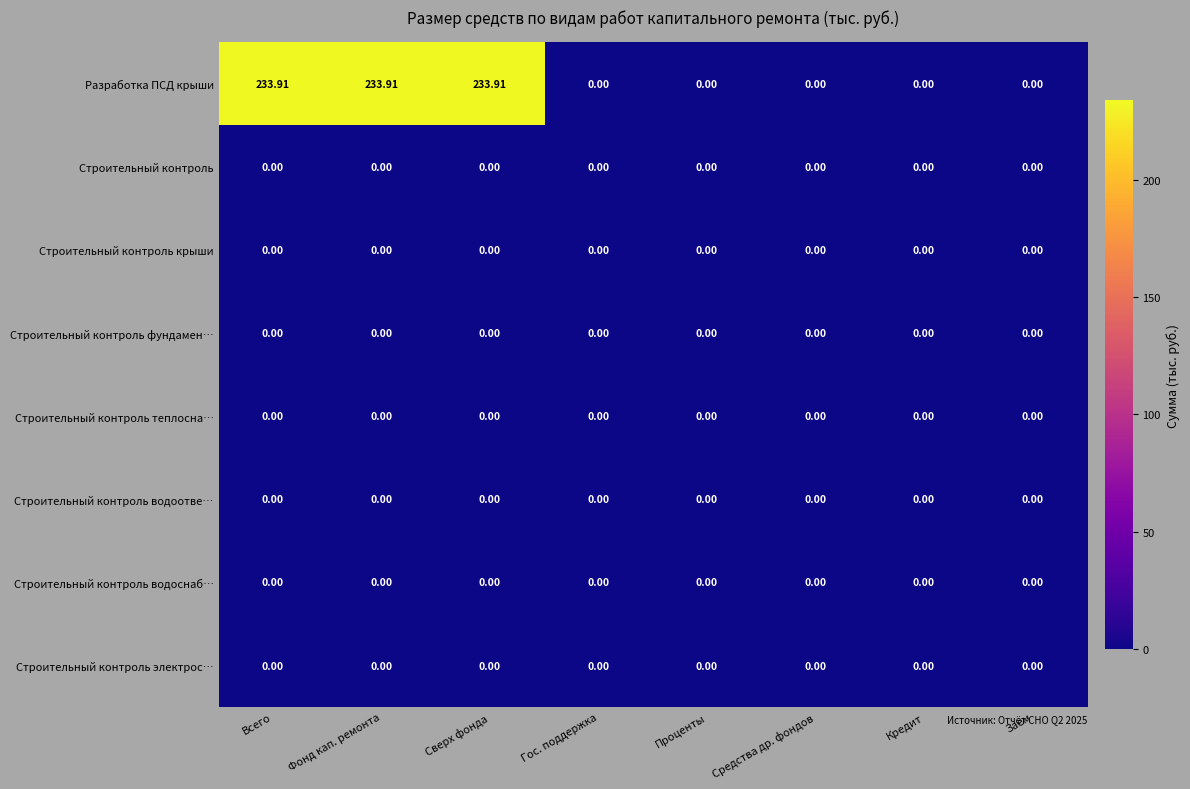

Which series has the widest spread of values?

Разработка ПСД крыши